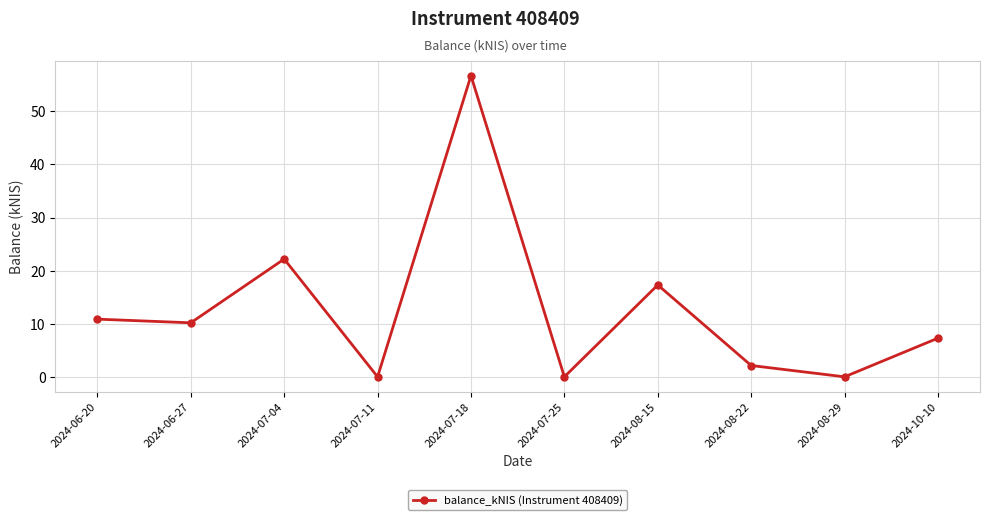

What position from the right is 2024-10-10?

1